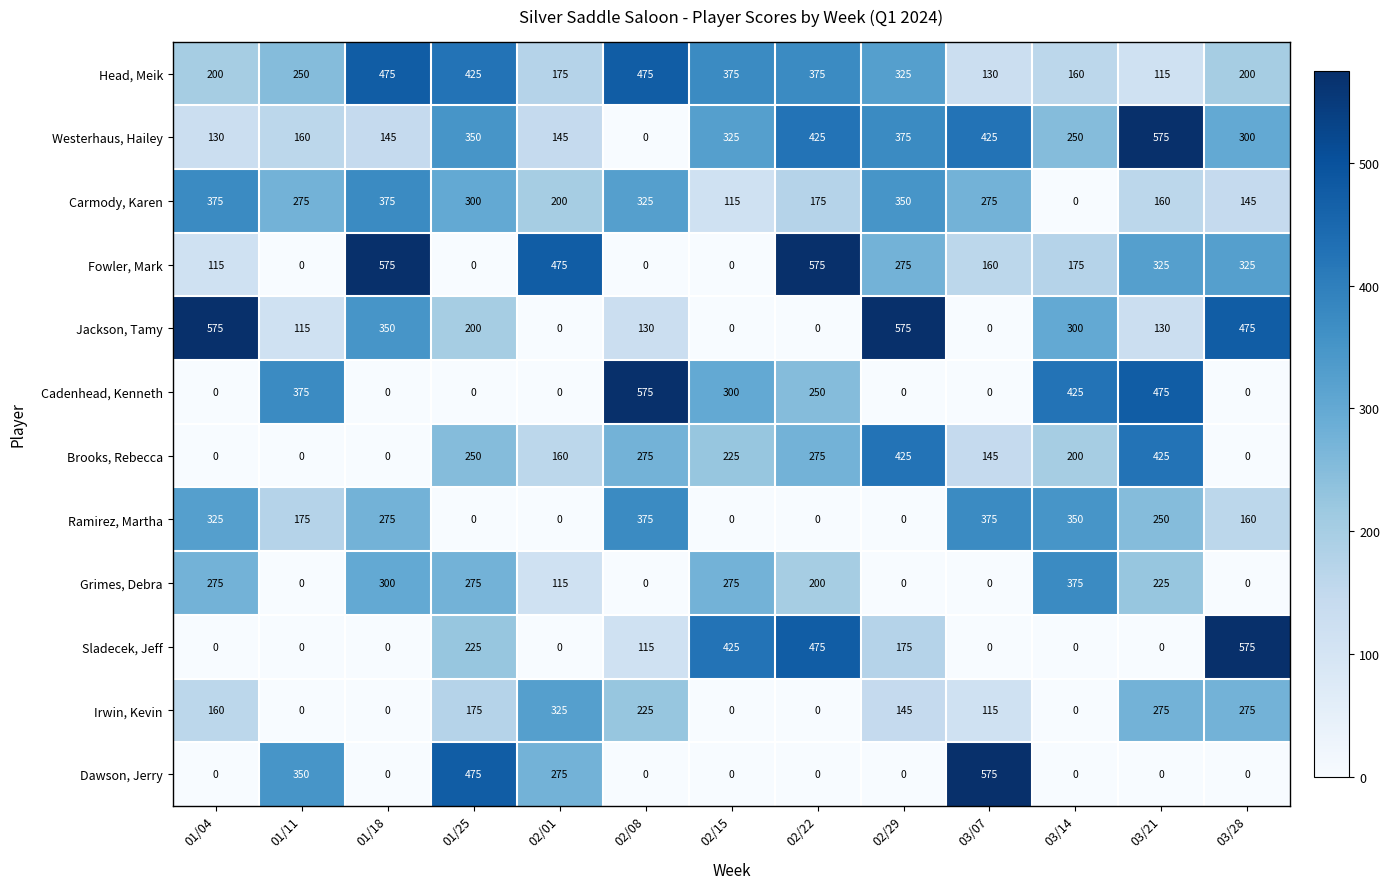

Which series has the largest total across all categories?

Head, Meik